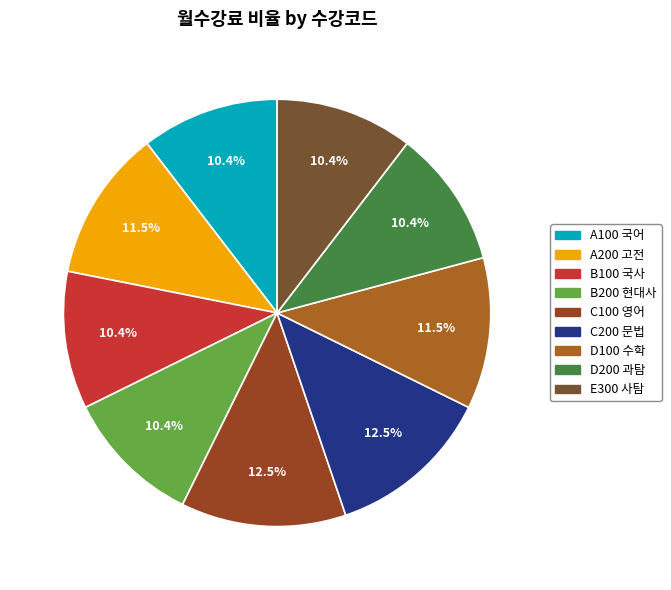

True or false: B200 현대사 accounts for 24% of the total.

False